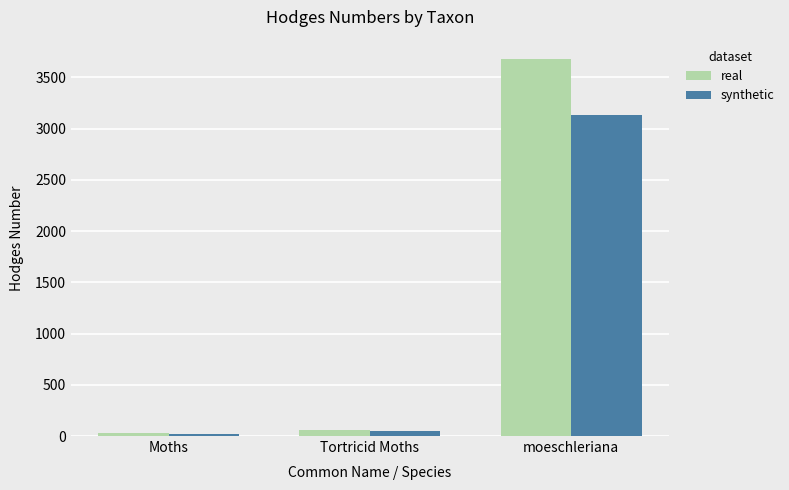

What is the label of the 3rd bar from the right?

Moths